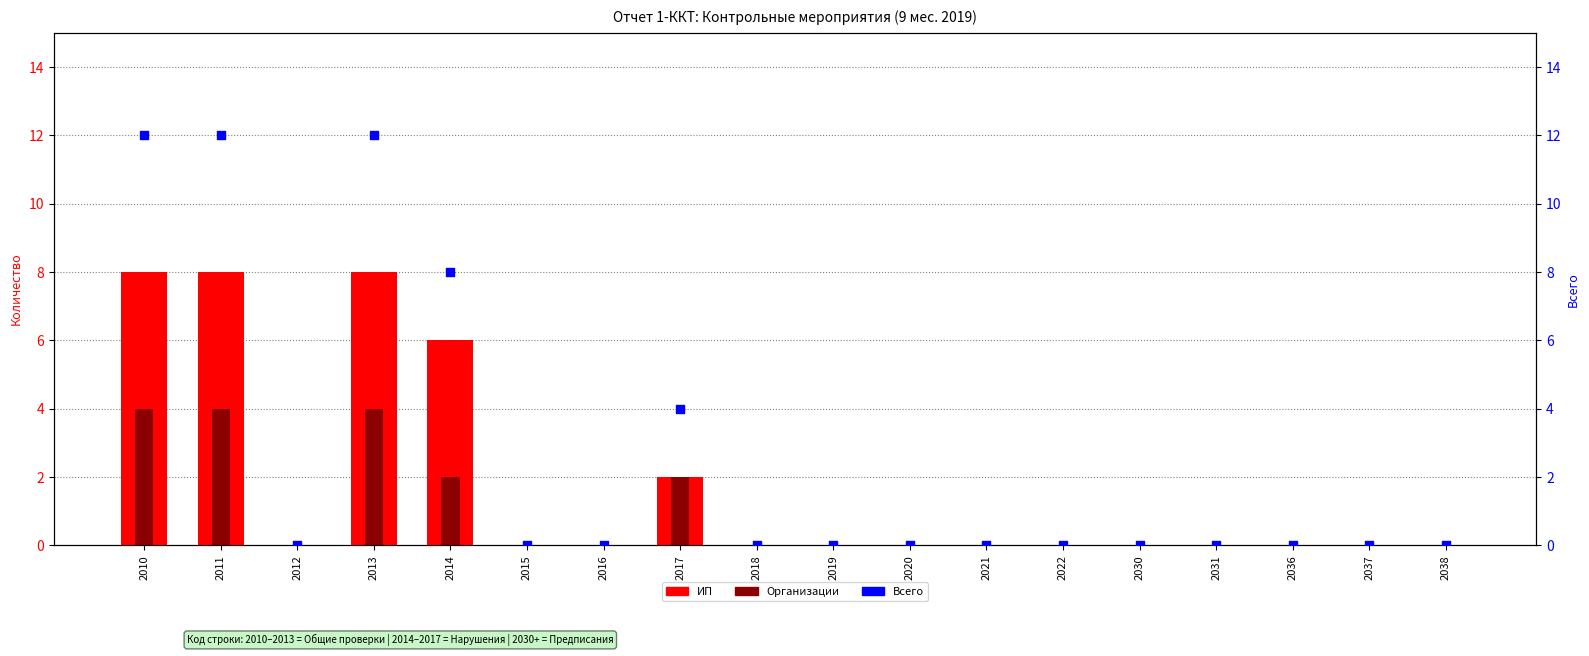

Is the value of Всего (проверок) at 2037 greater than the value of Организации at 2030?

No